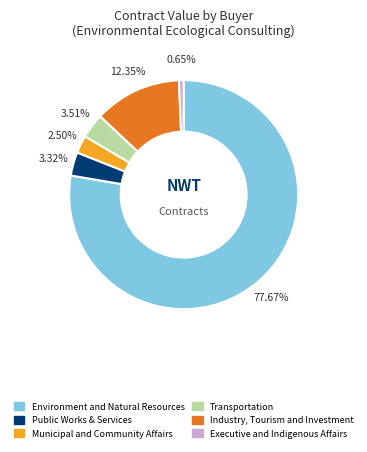

Count the number of slices in the pie.

6